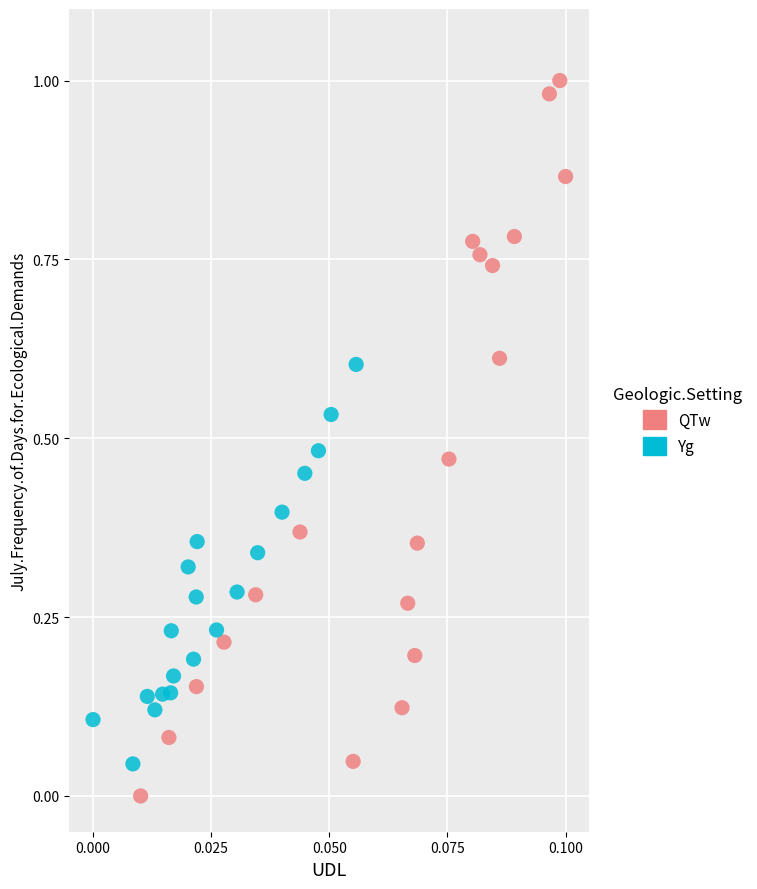

What are all the series names shown in the legend?

QTw, Yg